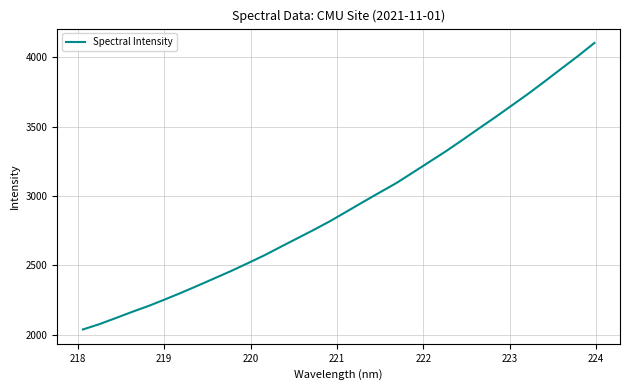

What is the difference between the maximum and minimum values?

2065.7